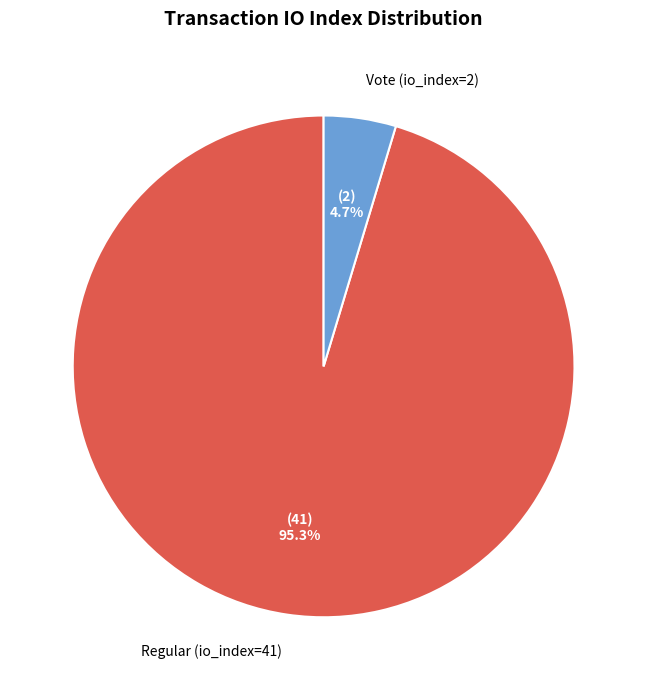

Between Regular (io_index=41) and Vote (io_index=2), which is larger?

Regular (io_index=41)